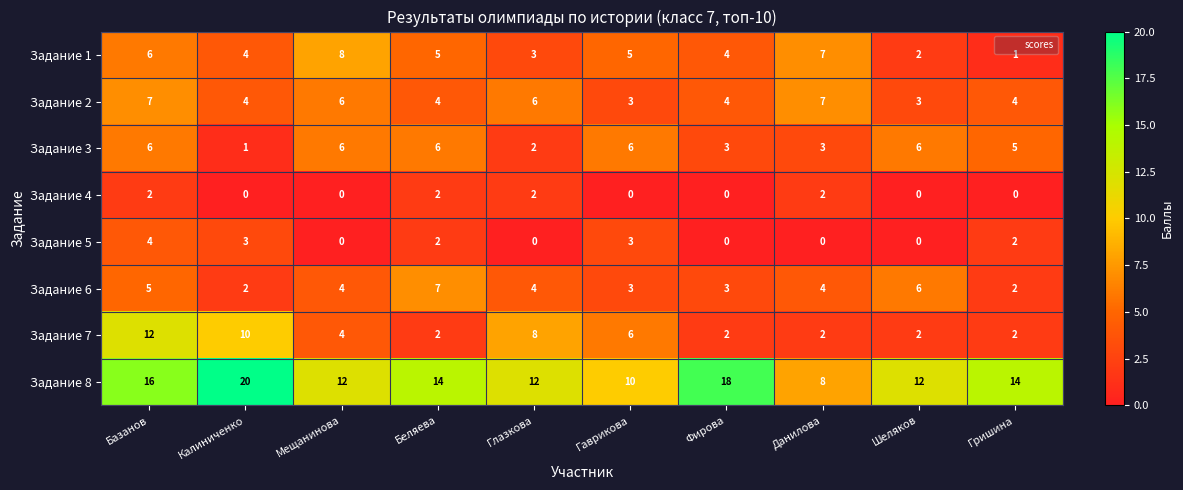

At which label does Задание 5 first exceed 2?

Базанов